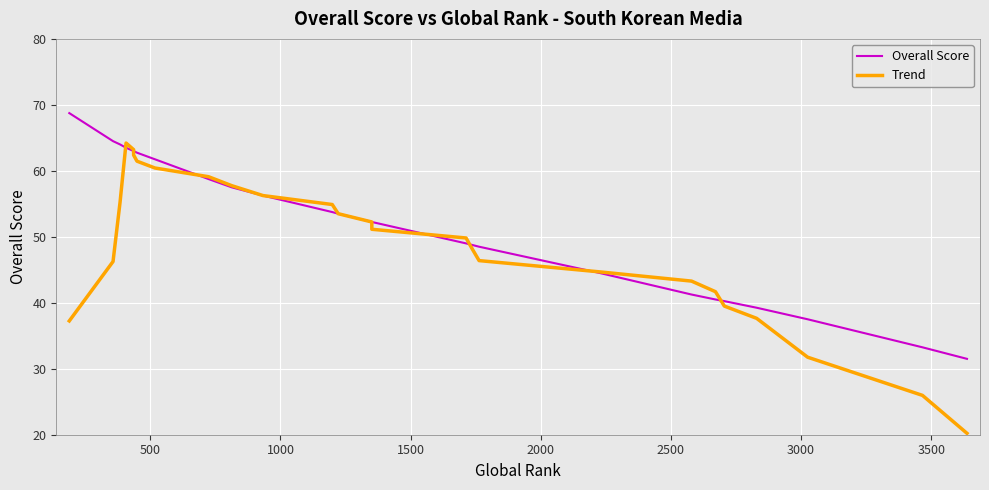

Is this an area chart (filled region under the line)?

No